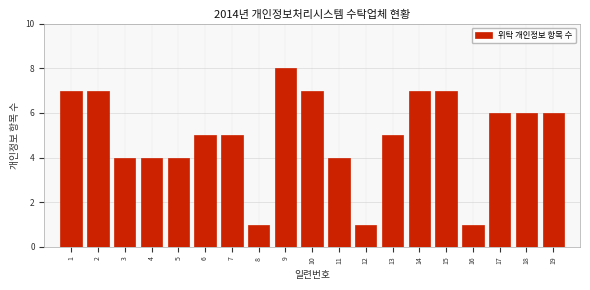

Reading left to right, list all the values displayed in this chart.

1=7	2=7	3=4	4=4	5=4	6=5	7=5	8=1	9=8	10=7	11=4	12=1	13=5	14=7	15=7	16=1	17=6	18=6	19=6